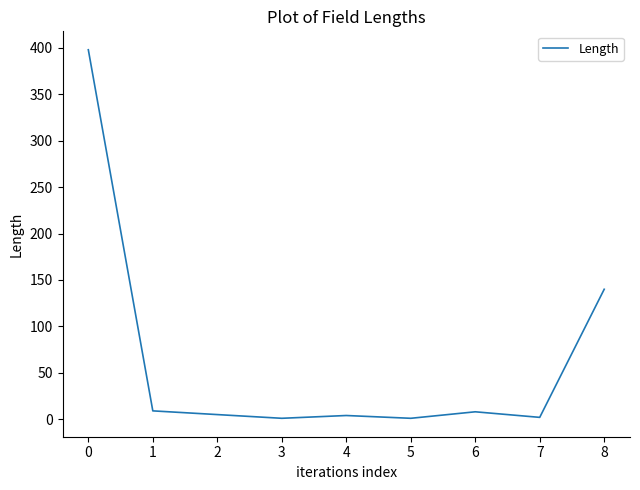

True or false: the data shows 398 at 0.

True